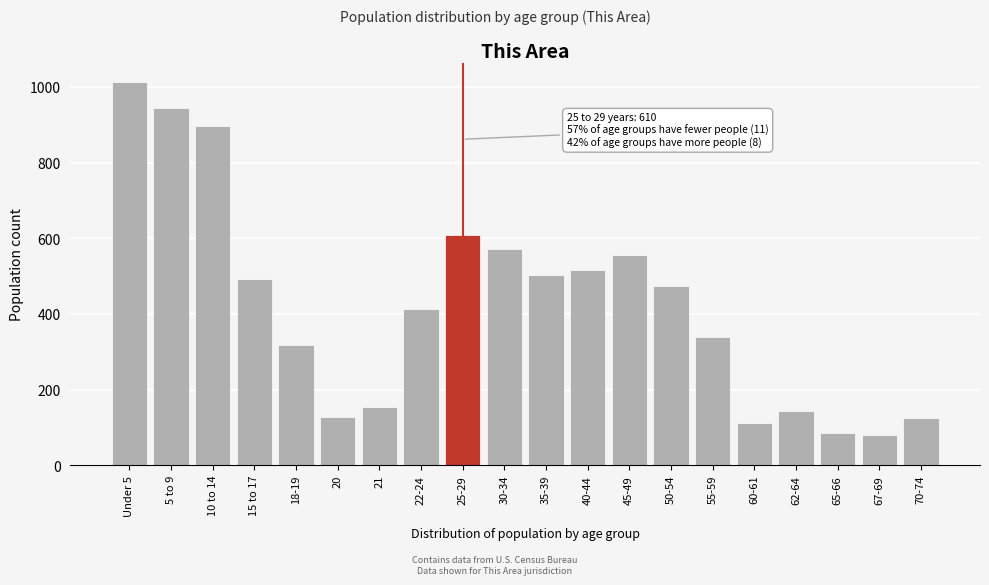

What is the change in value from 15 to 17 to 40-44?

+24